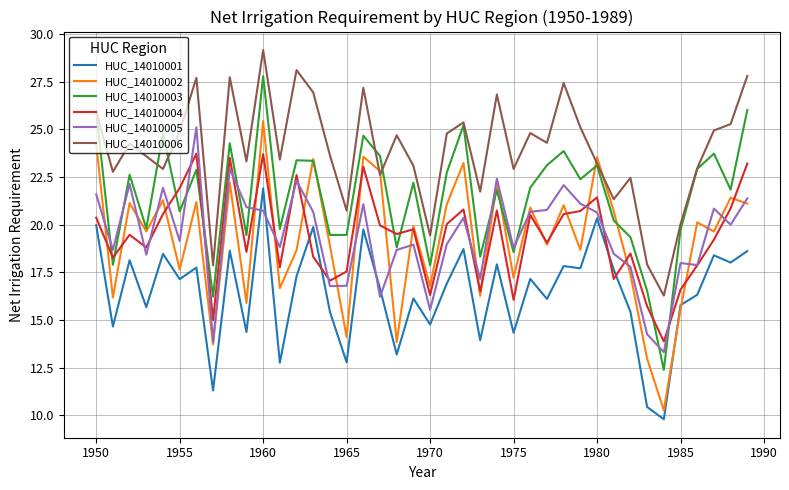

Which series has the widest spread of values?

HUC_14010003